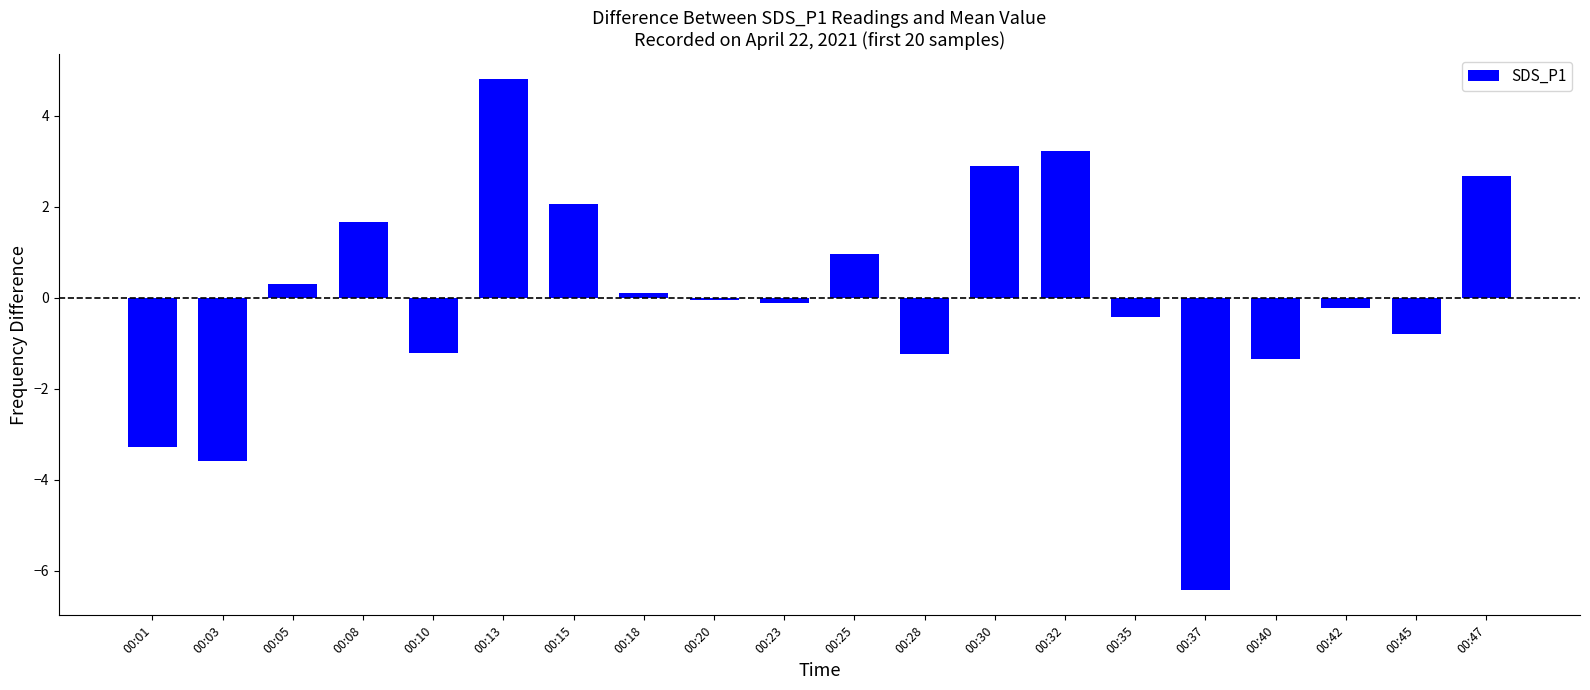

What is the change in value from 00:20 to 00:28?

-1.2